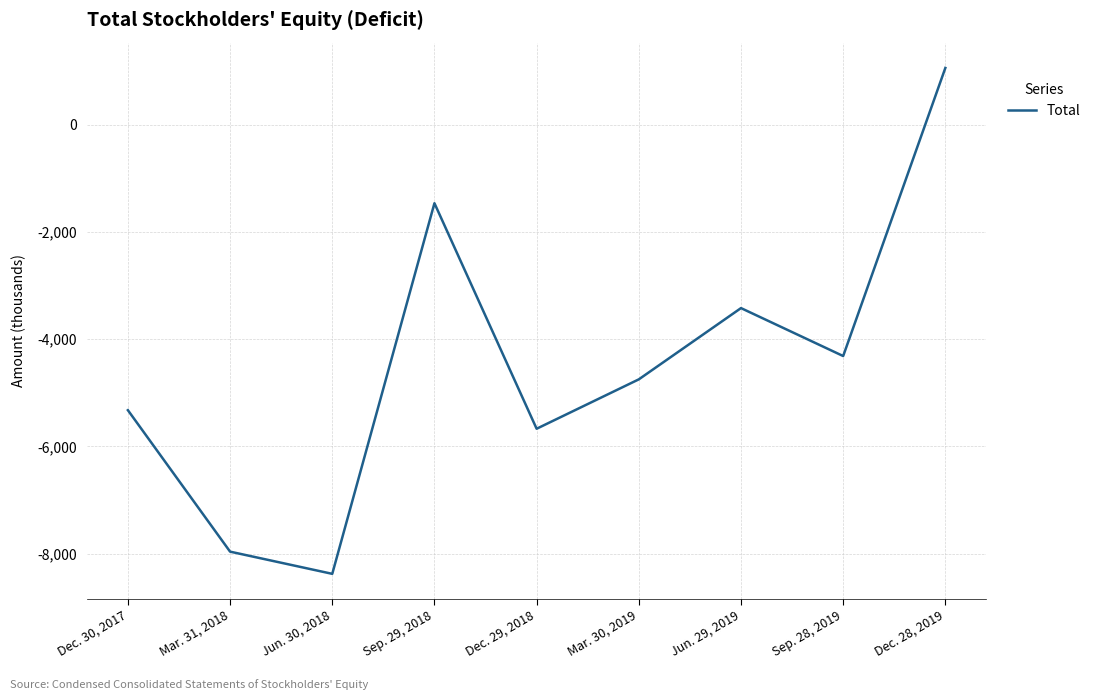

Reading left to right, transcribe all the data shown in this chart.

-5326	-7964	-8378	-1466	-5672	-4751	-3422	-4316	1057